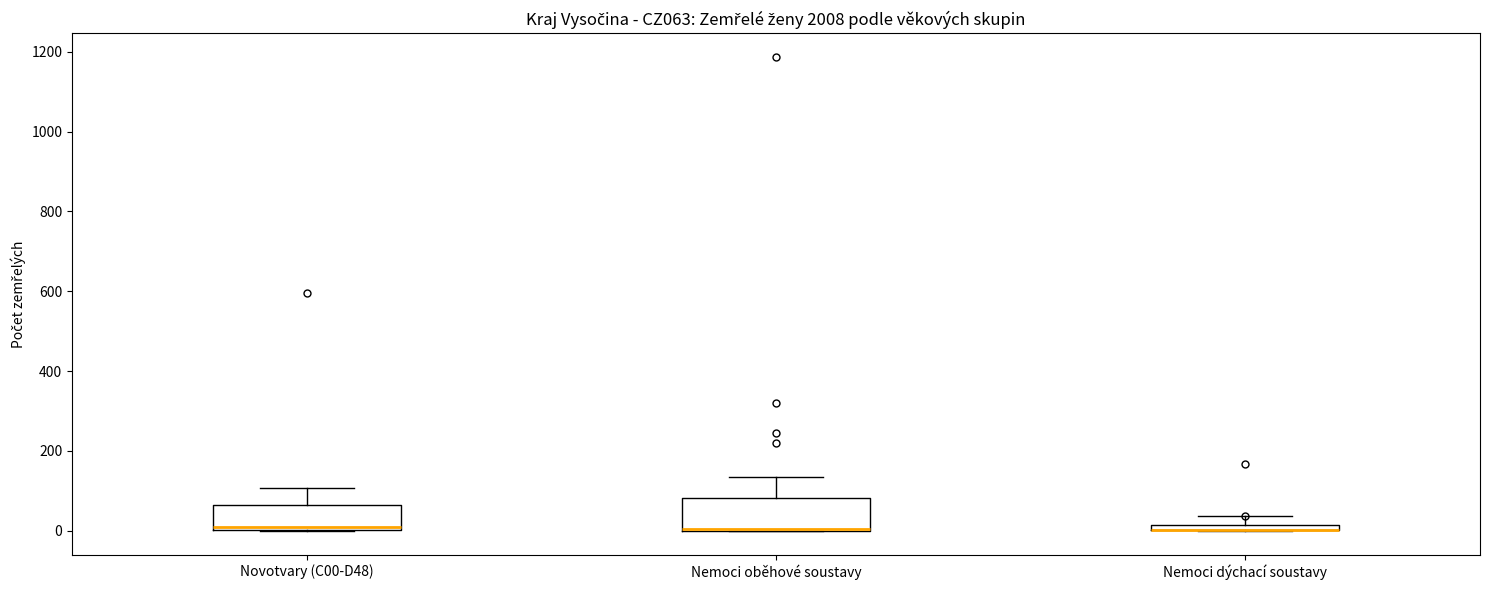

Where is the upper edge of the box for Novotvary (C00-D48) on the y-axis? The values are not printed on the chart, so give them approximately, as read against the axis.

60